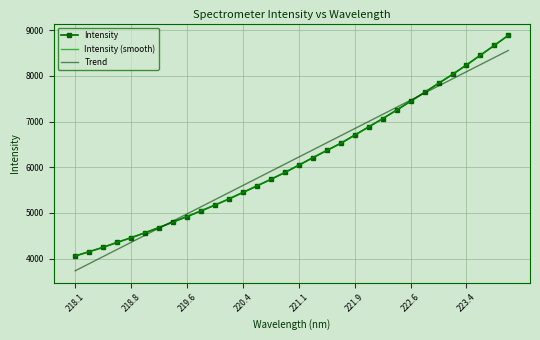

The Intensity series shows 6703.6 at 221.9. True or false?

True